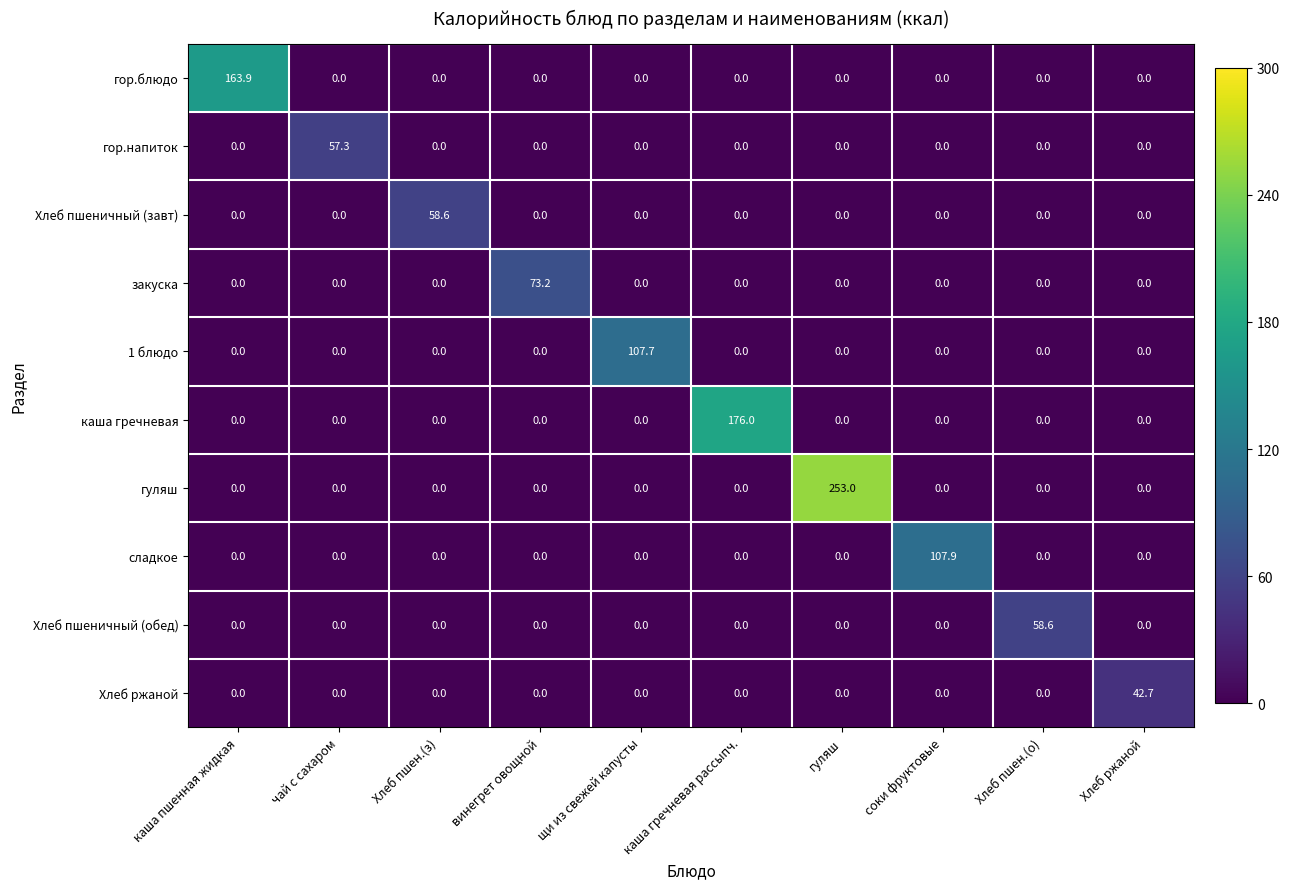

What is the spread (max minus min) of values at Хлеб ржаной?

42.7